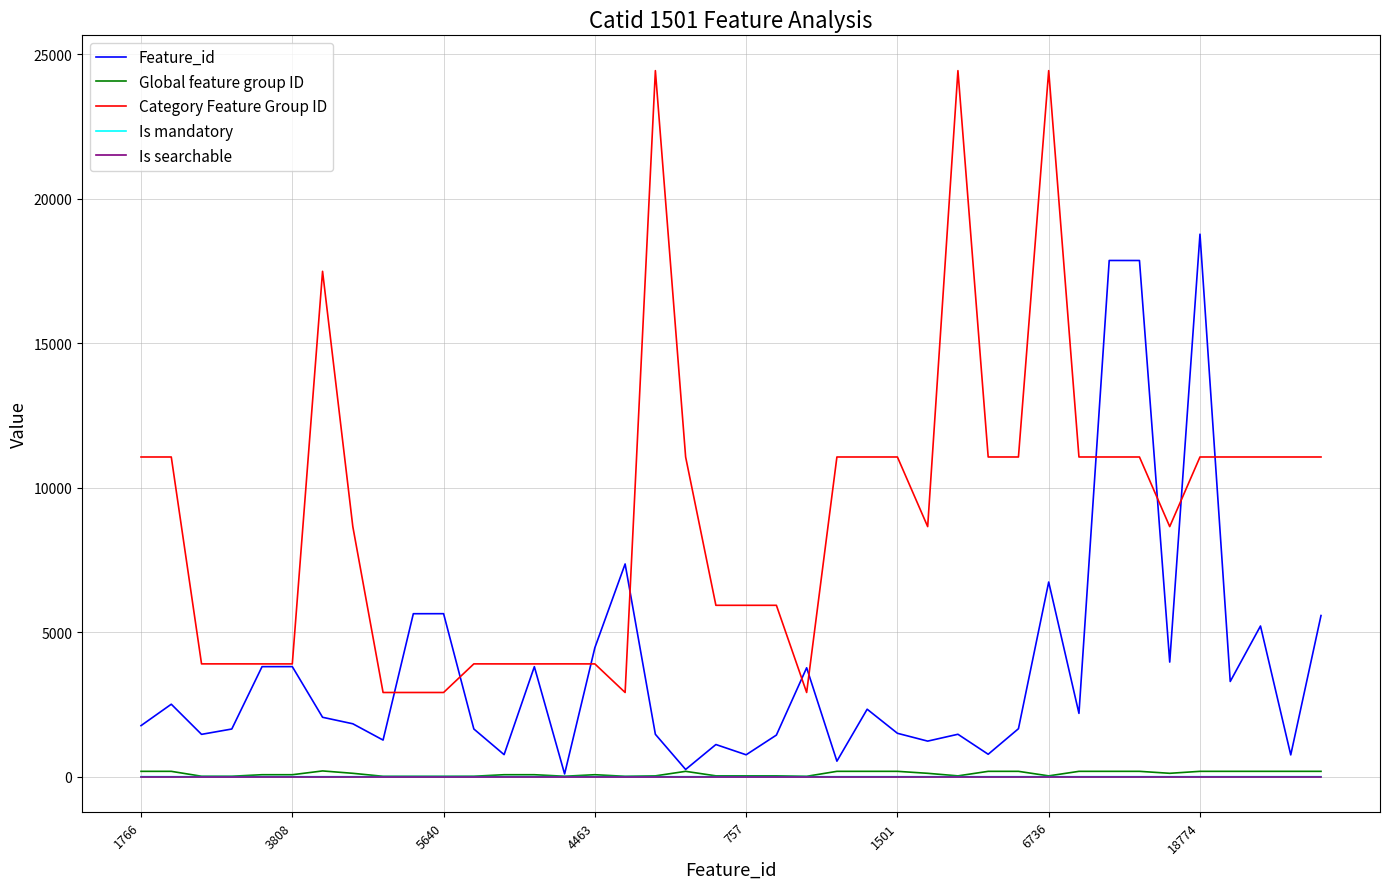

Which series has the largest total across all categories?

Category Feature Group ID